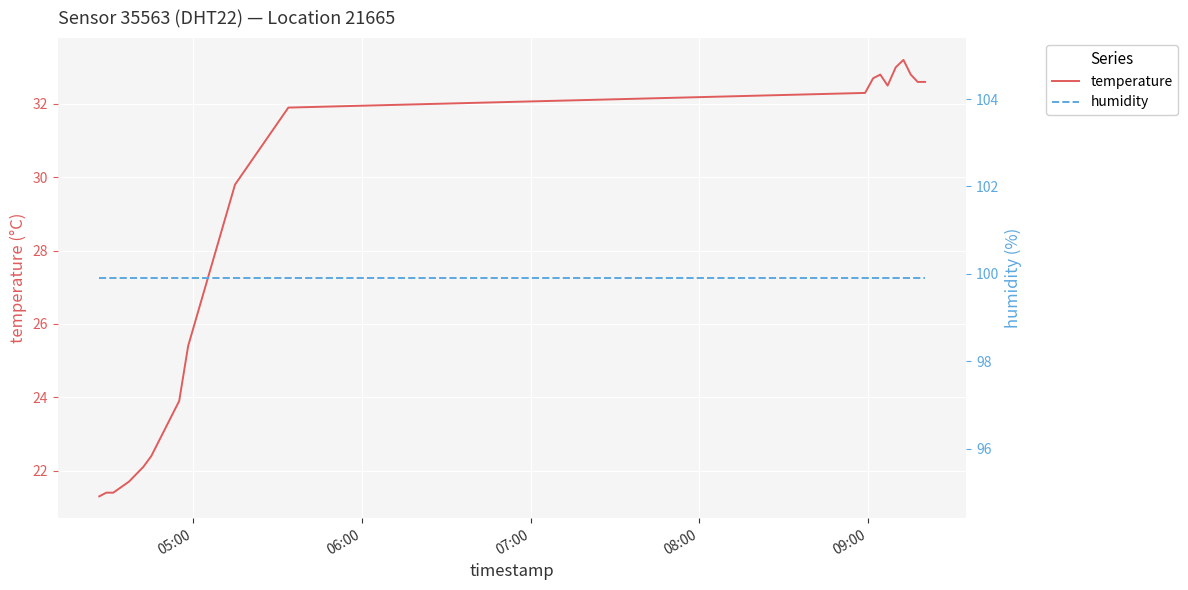

What is the highest value of the temperature series?

33.2